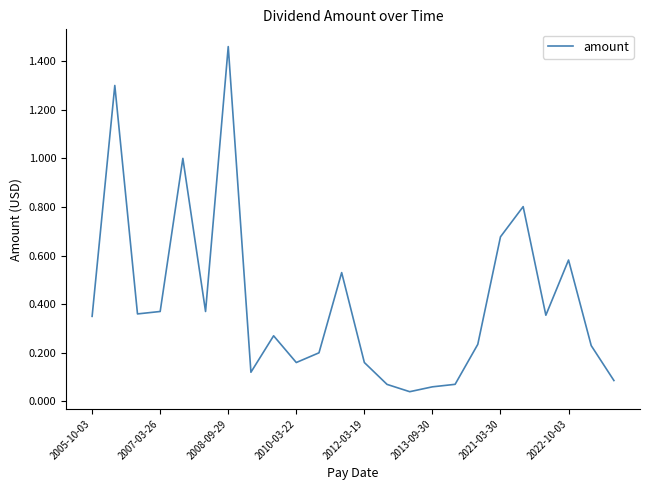

What is the difference between the maximum and minimum values?

1.4